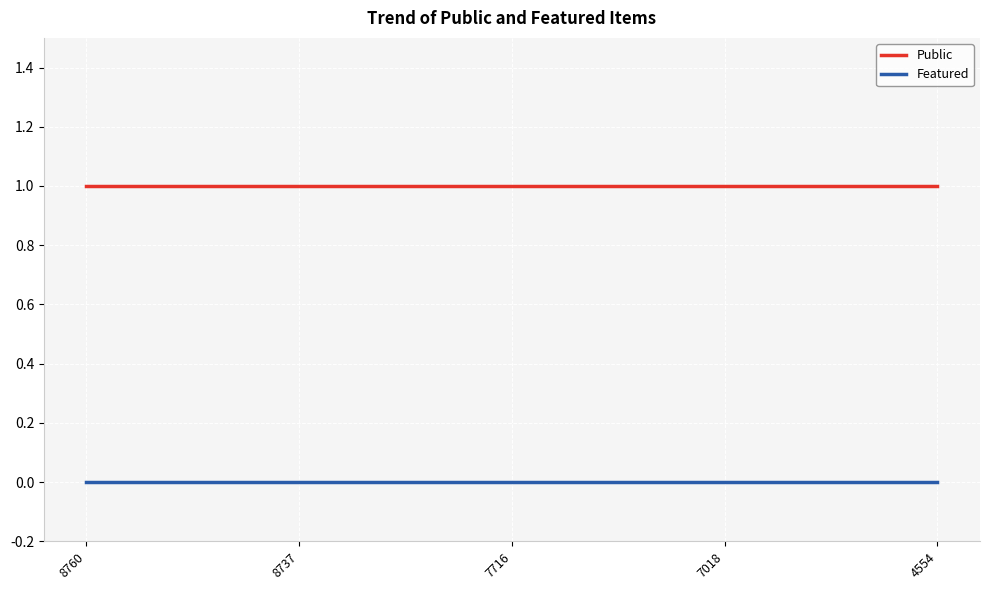

True or false: Public has a value of 1 at 4554.

True